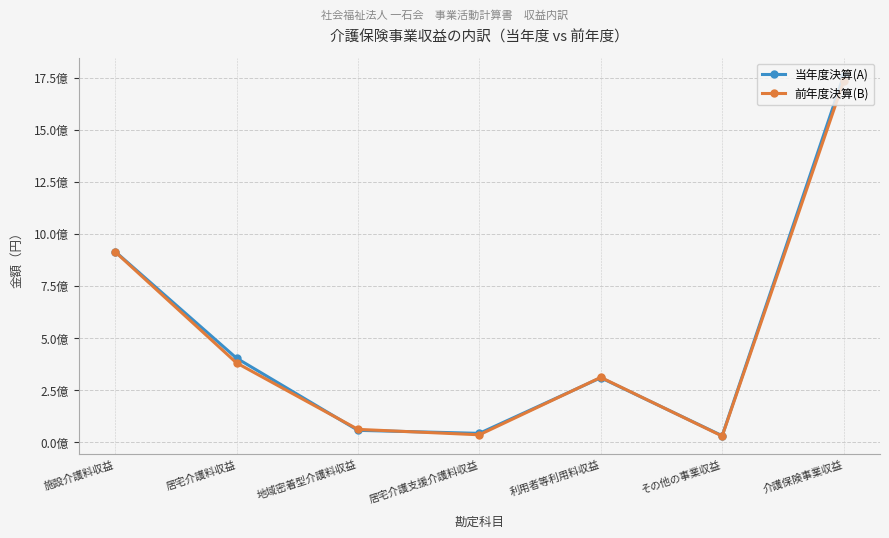

Does the chart have visible grid lines?

Yes